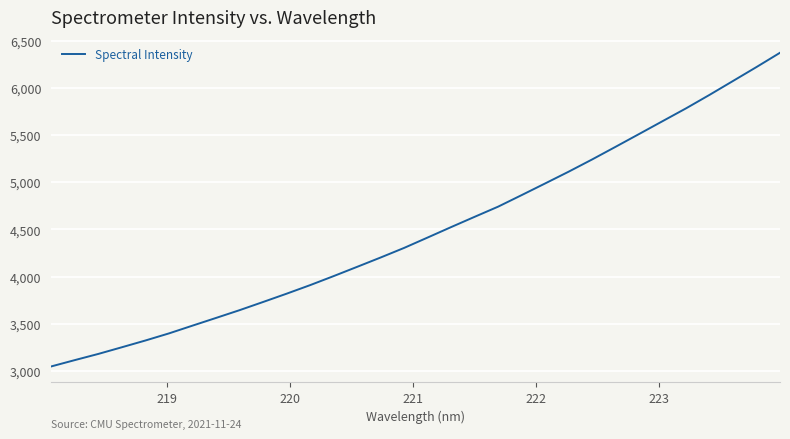

What is the minimum value shown in the chart?

3048.1